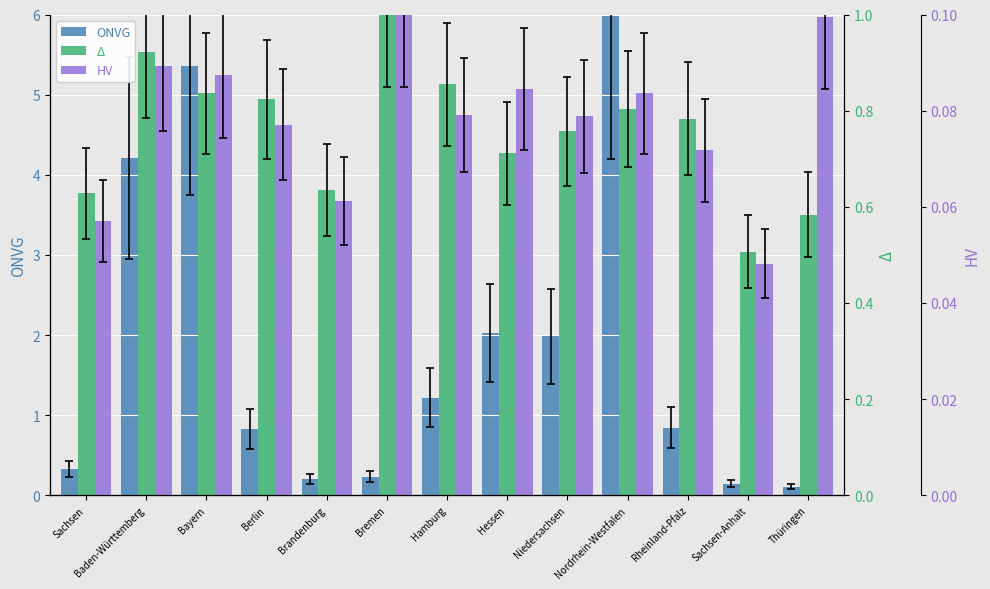

At Brandenburg, list the series in order from largest to smallest.

Δ, ONVG, HV